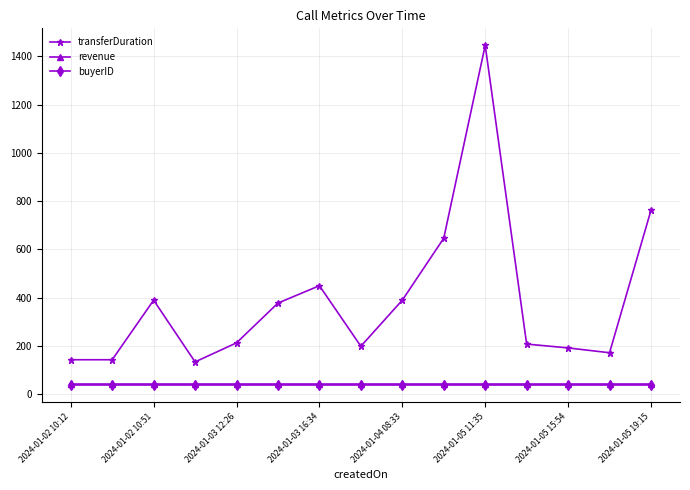

What is the minimum value for buyerID?

37